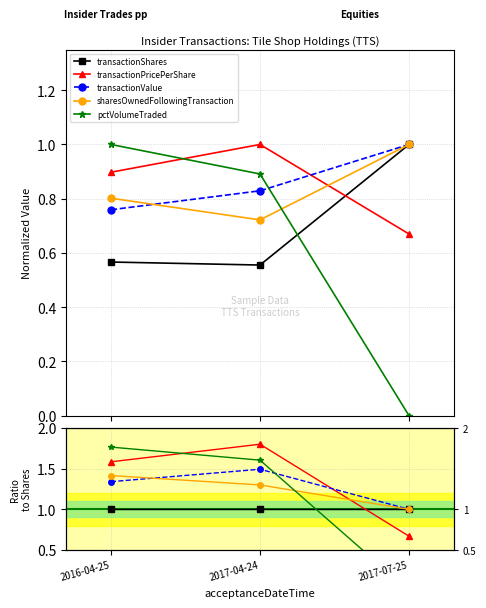

True or false: sharesOwnedFollowingTransaction has a value of 1.4 at 2016-04-25.

True